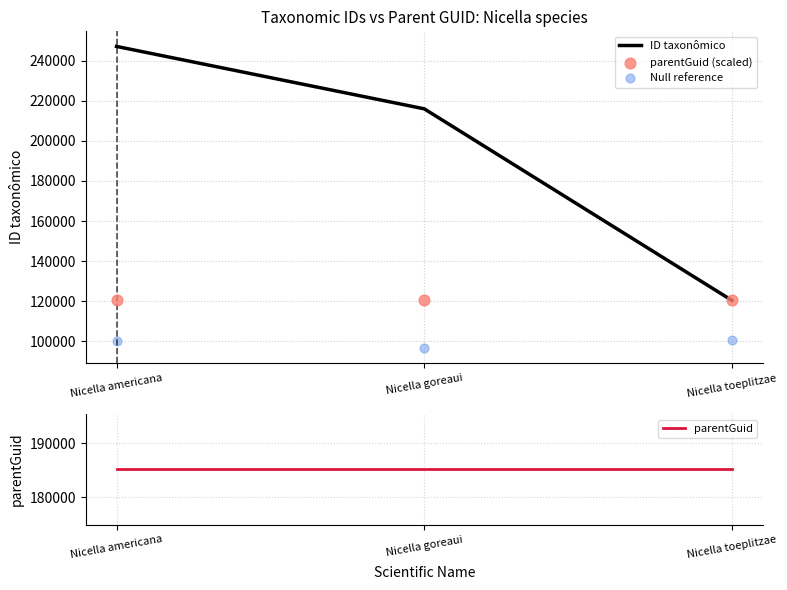

Which series reaches the minimum Y coordinate?

Null reference